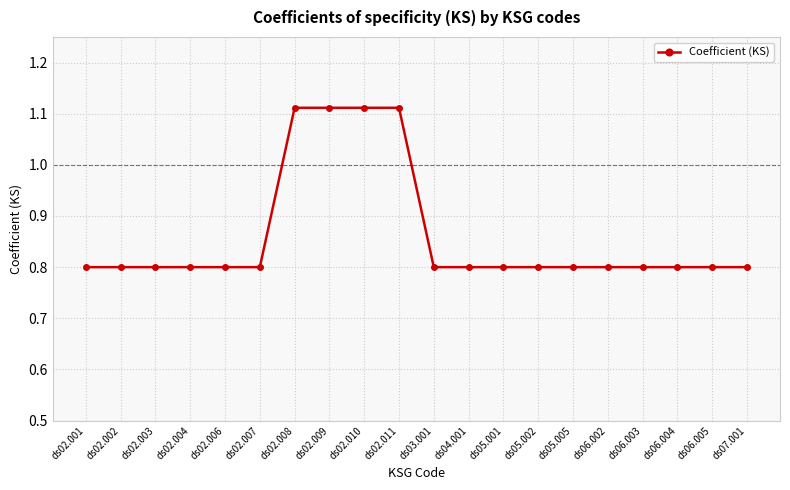

What is the difference between the maximum and minimum values?

0.3